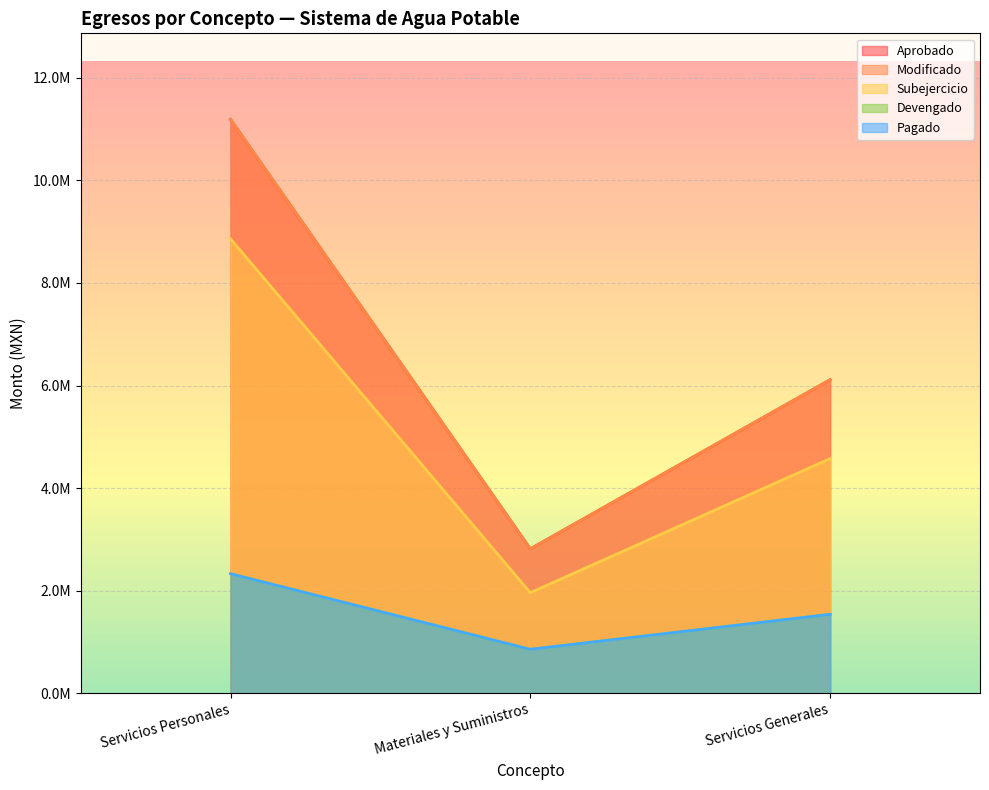

How many lines are shown in the chart?

5